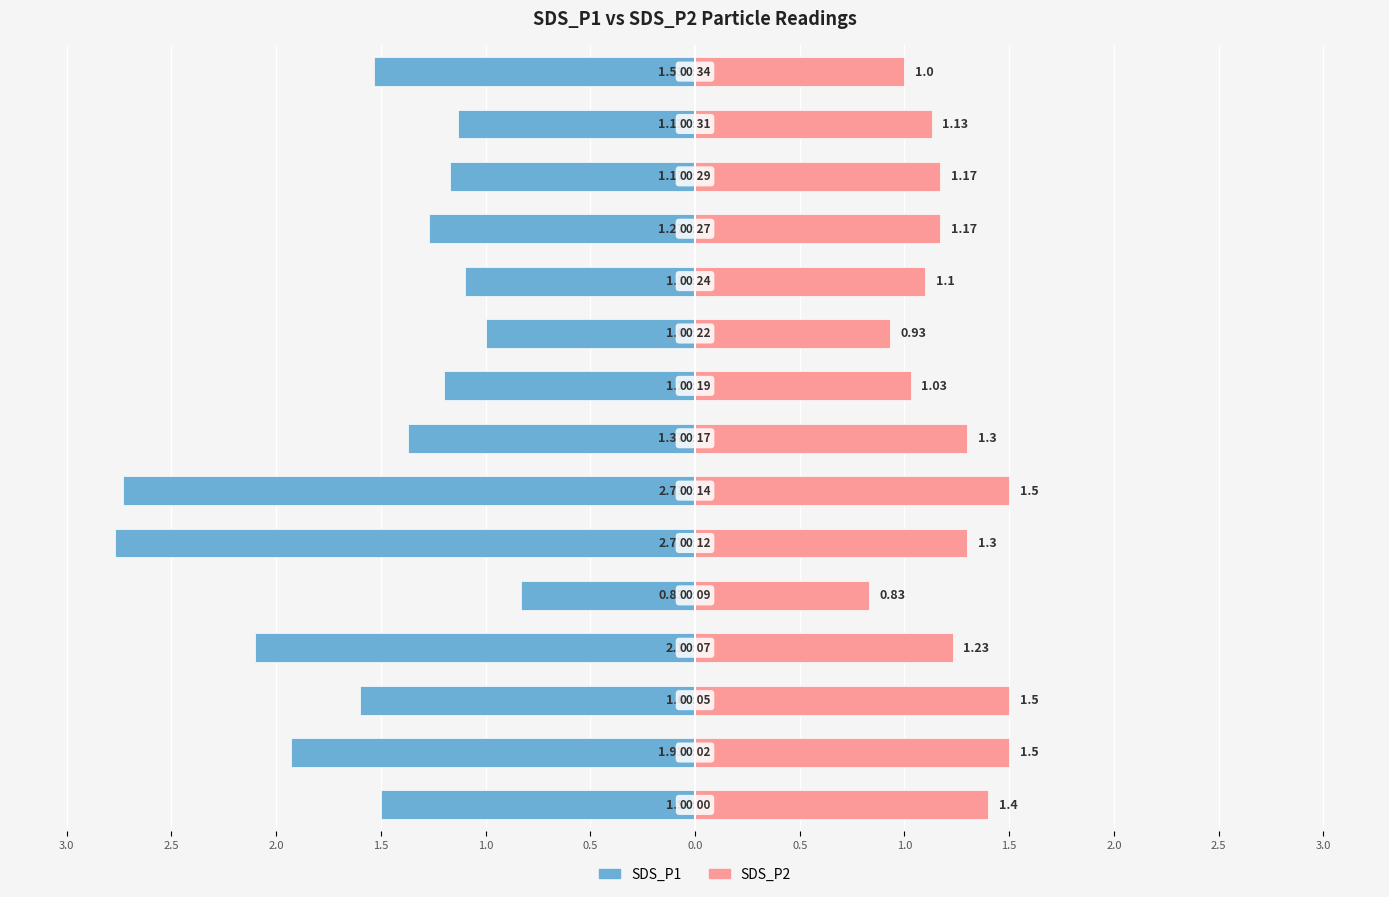

What is the difference between the maximum and minimum values in the SDS_P2 series?

0.7